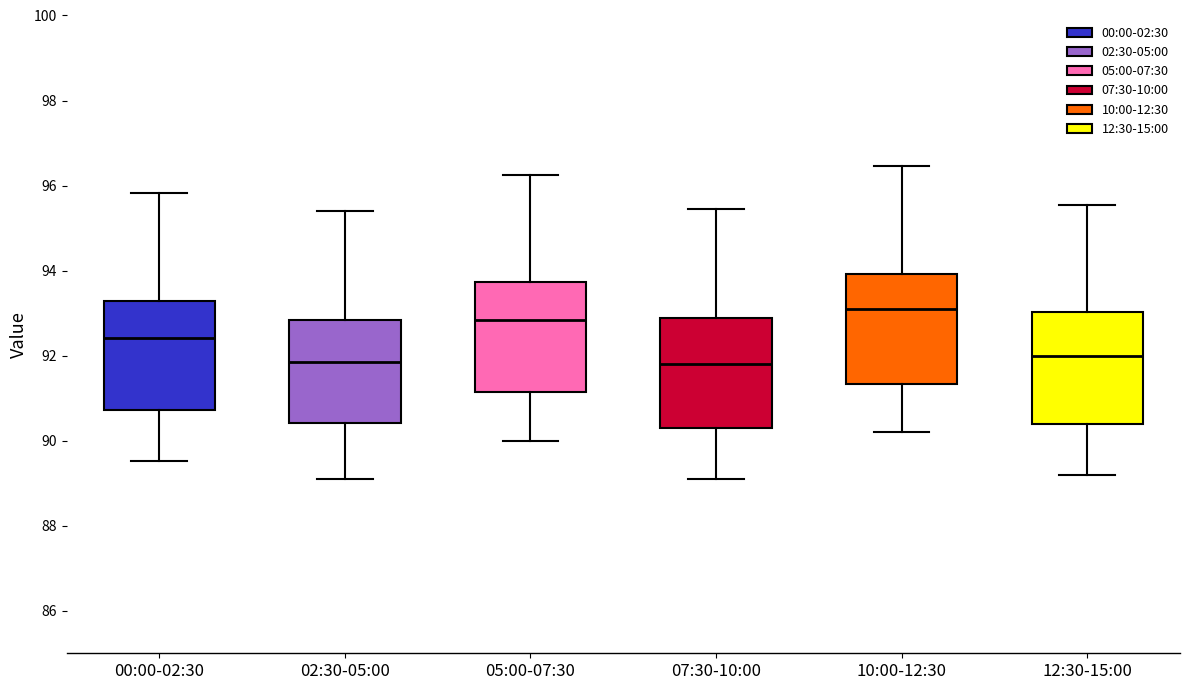

Where is the upper edge of the box for 00:00-02:30 on the y-axis? The values are not printed on the chart, so give them approximately, as read against the axis.

93.2